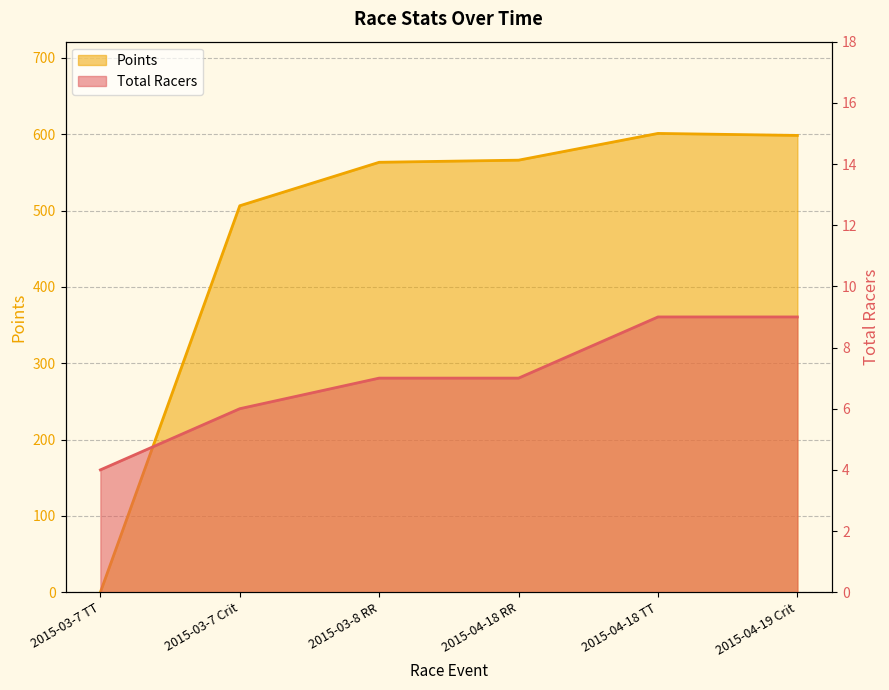

At which category does Points reach its first local peak?

2015-04-18 TT